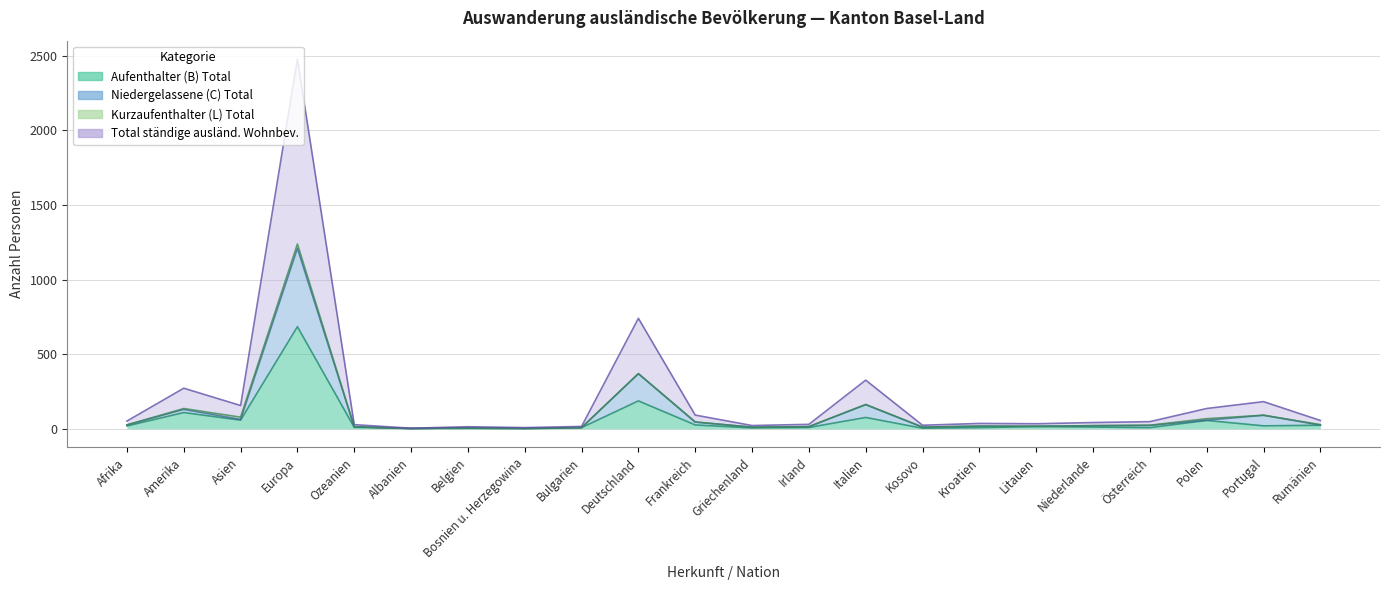

In Total ständige ausländ. Wohnbev., how many points are lower than both neighbors (excluding endpoints)?

6